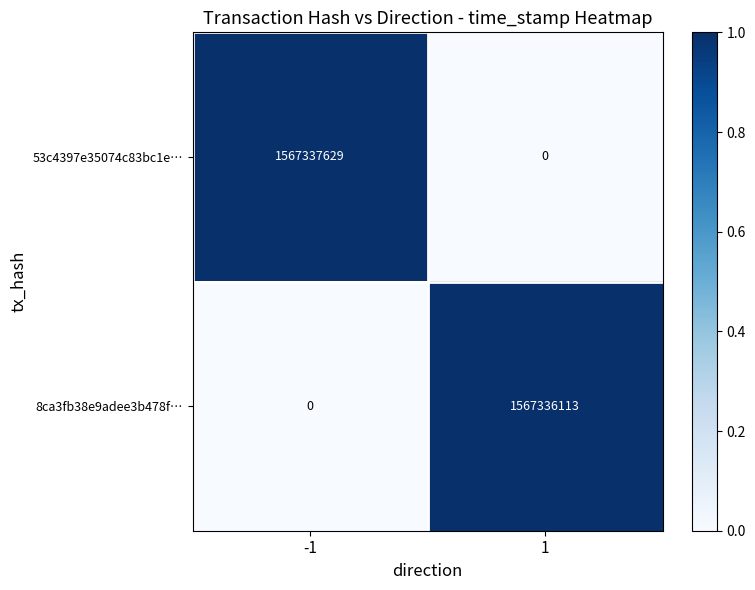

What is the approximate value of 8ca3fb38e9adee3b478f… at 1, to the nearest 10?

1567336110